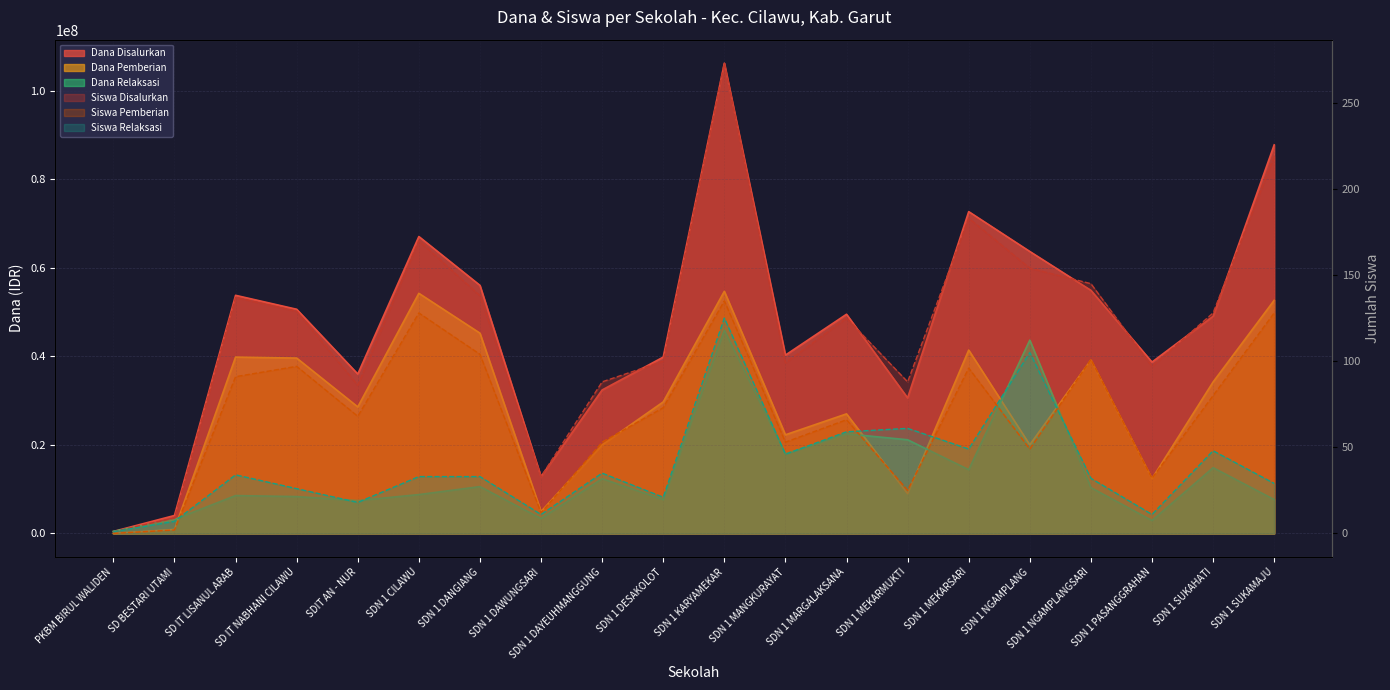

How many times do Siswa Disalurkan and Dana Pemberian cross each other?

1